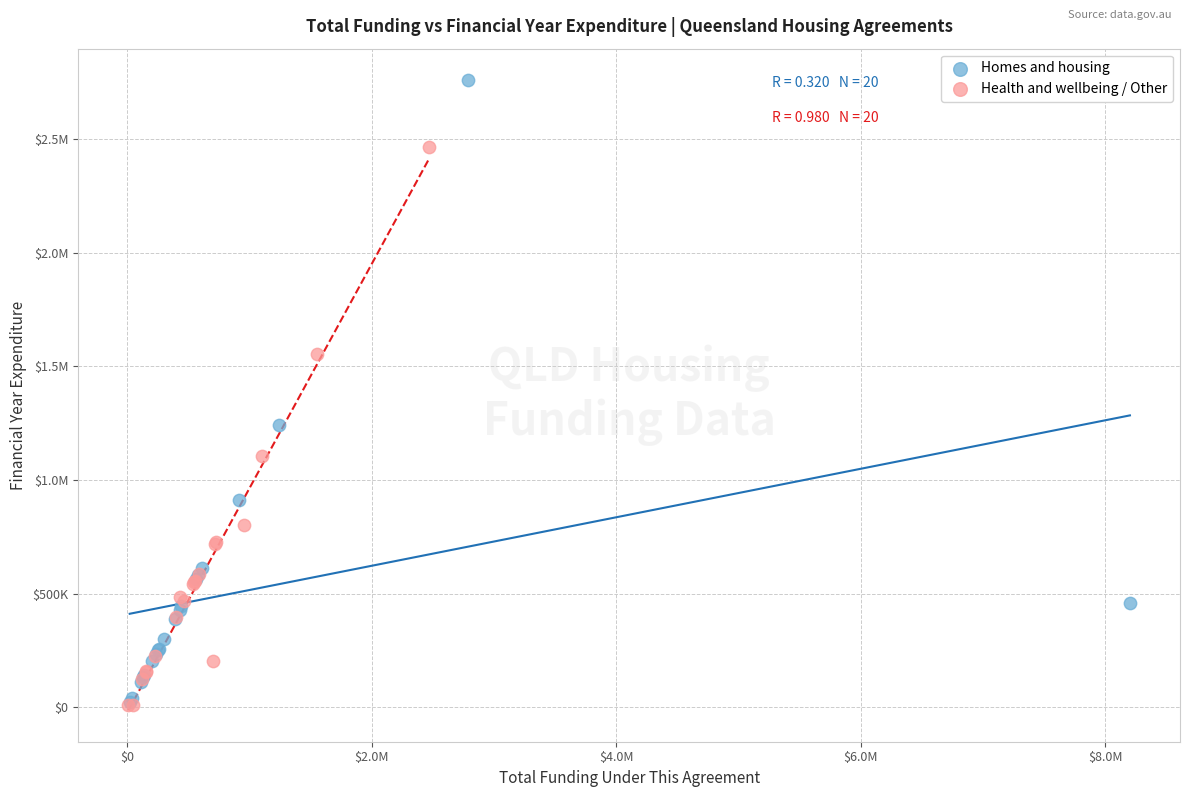

What are all the series names shown in the legend?

Homes and housing, Health and wellbeing / Other